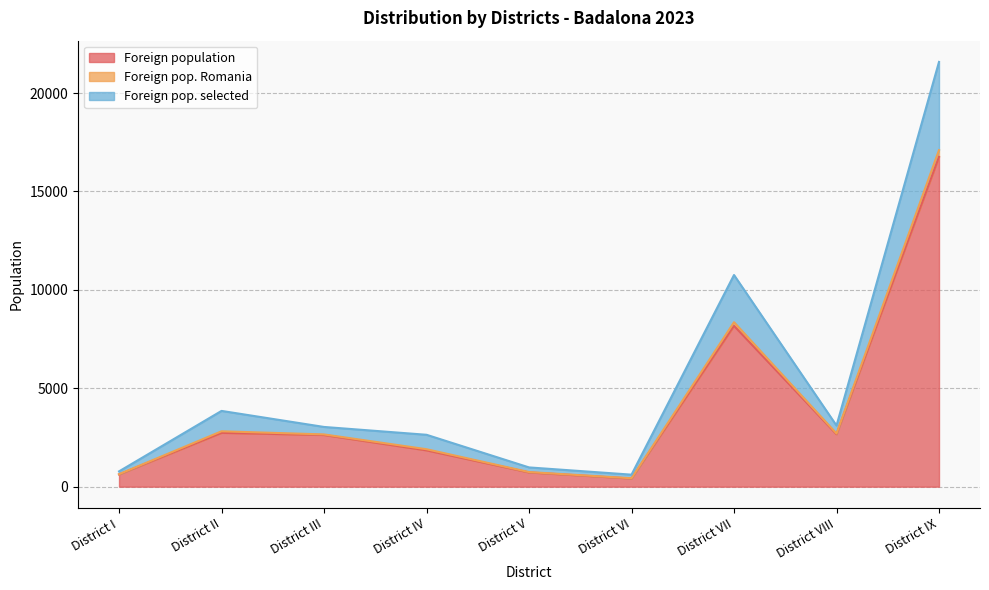

At which category is the sum across all series the highest?

District IX